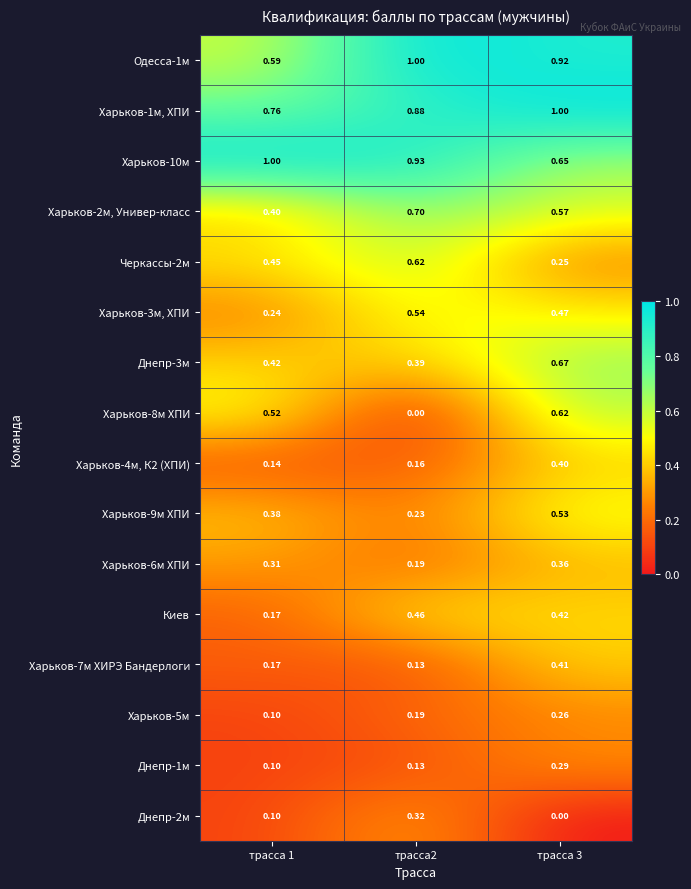

Is the value of Харьков-8м ХПИ at трасса2 greater than the value of Харьков-7м ХИРЭ Бандерлоги at трасса 1?

No